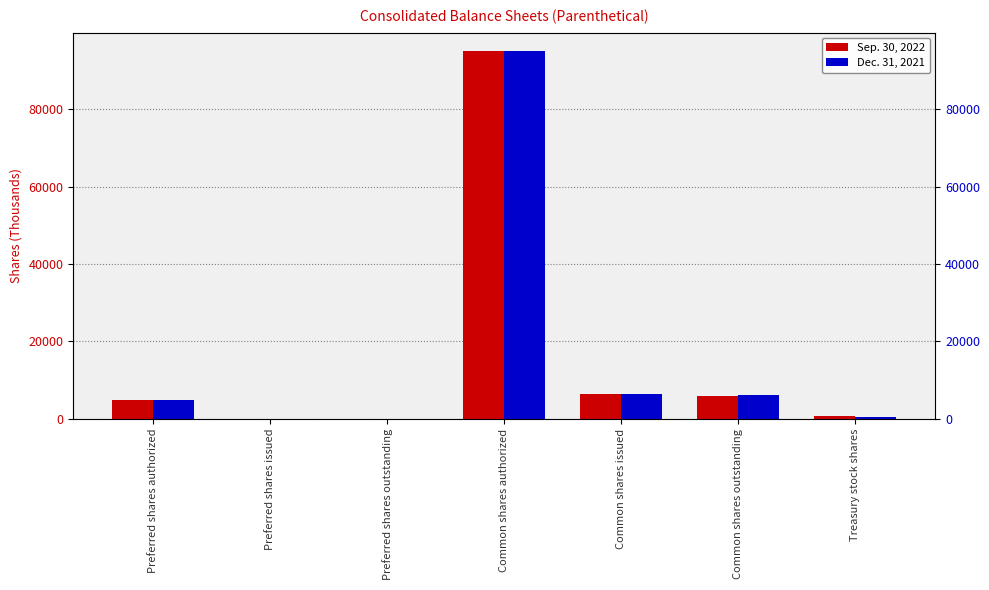

What are all the series names shown in the legend?

Sep. 30, 2022, Dec. 31, 2021